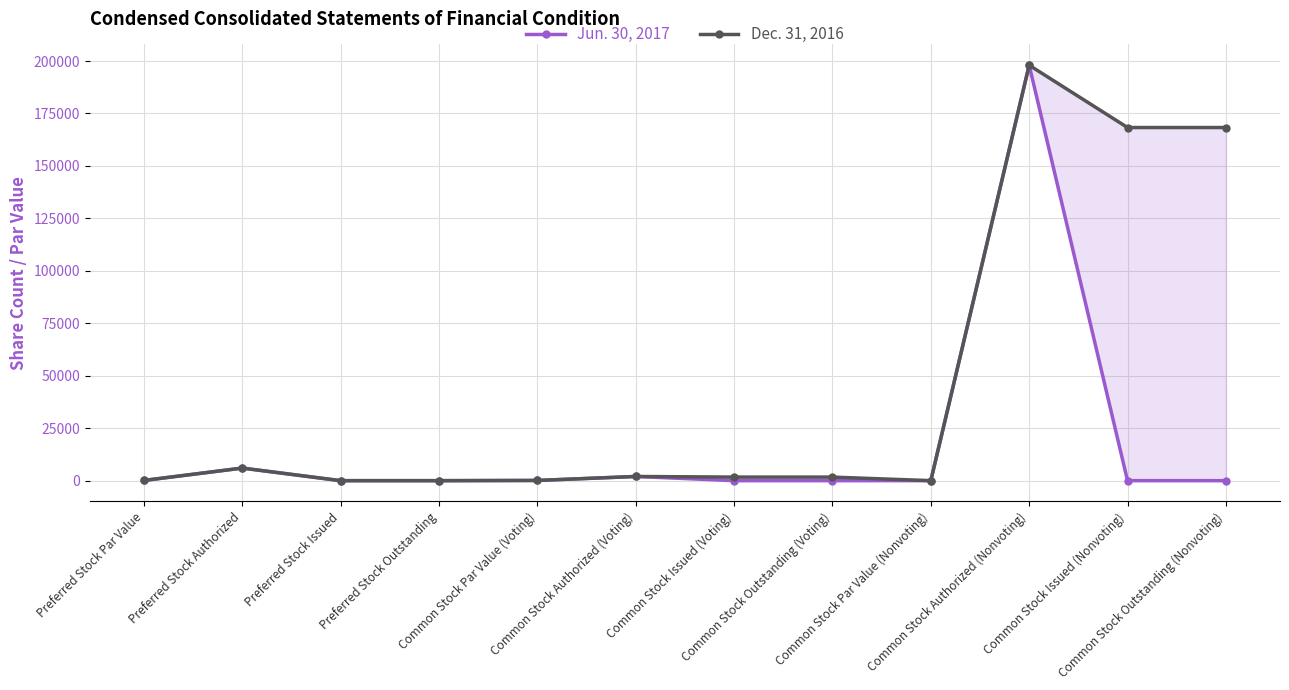

Does the chart display data point markers on the line(s)?

Yes